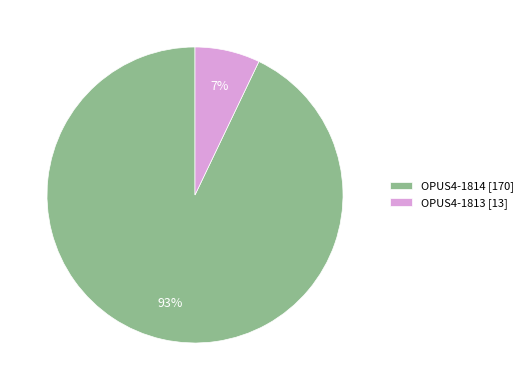

Between OPUS4-1814 [170] and OPUS4-1813 [13], which is larger?

OPUS4-1814 [170]